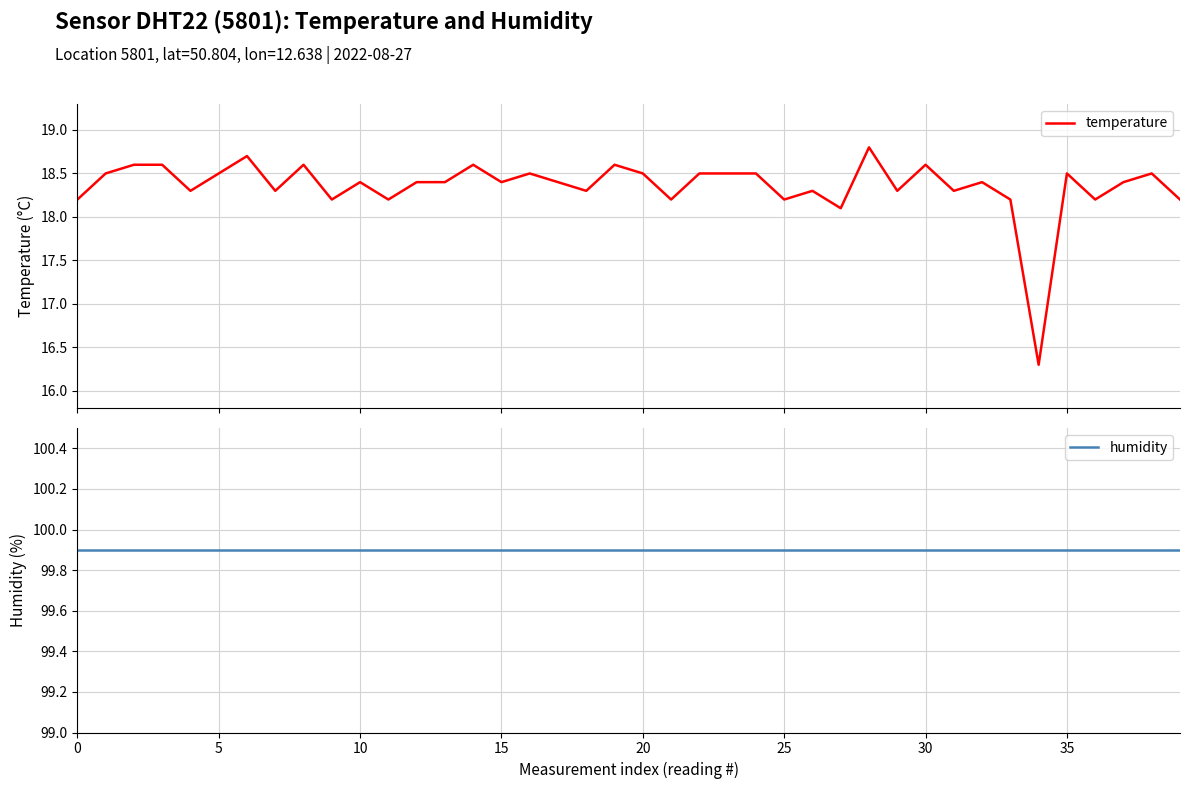

What is the sum of all temperature values?

734.2